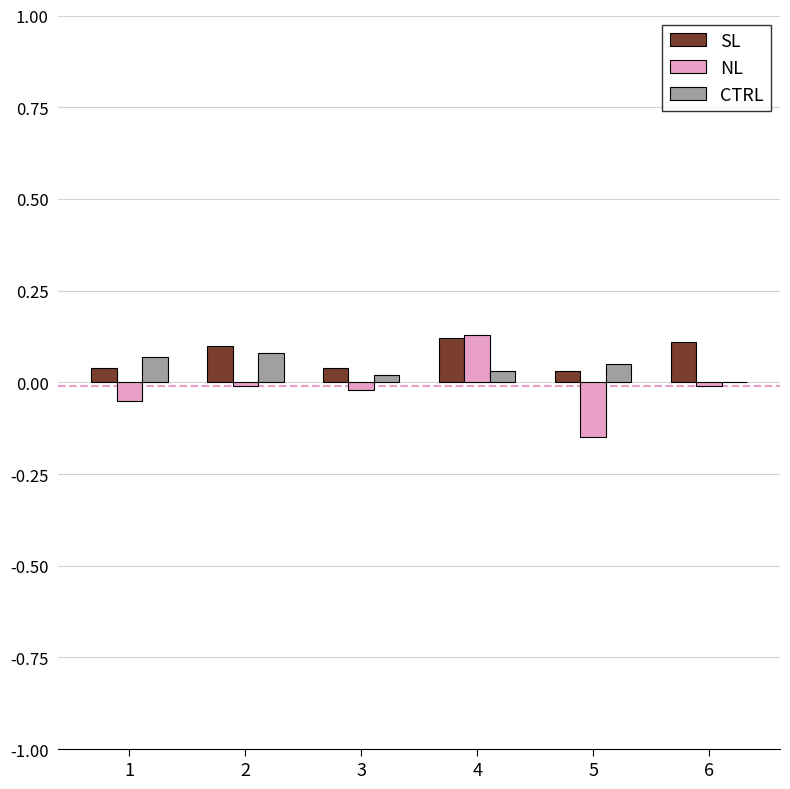

How many distinct data groups are displayed?

3